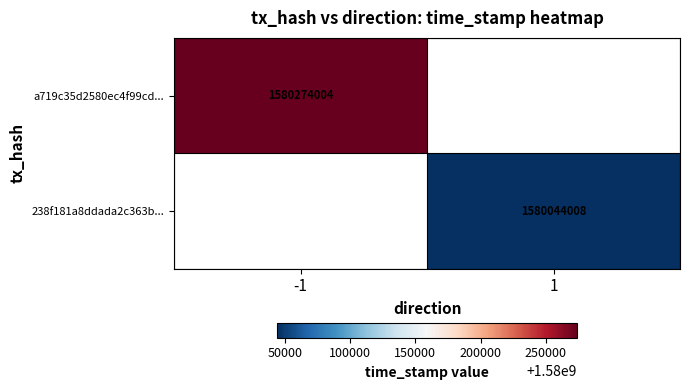

How many distinct data groups are displayed?

2